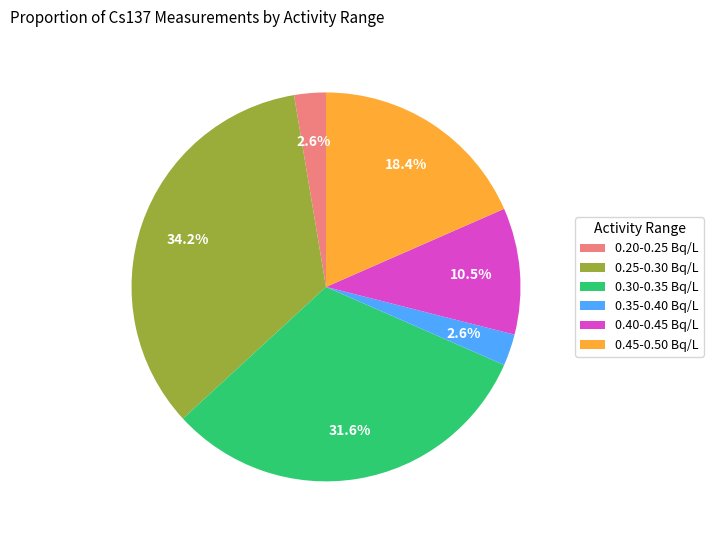

How much of the chart is everything except 0.35-0.40 Bq/L?

97.4%